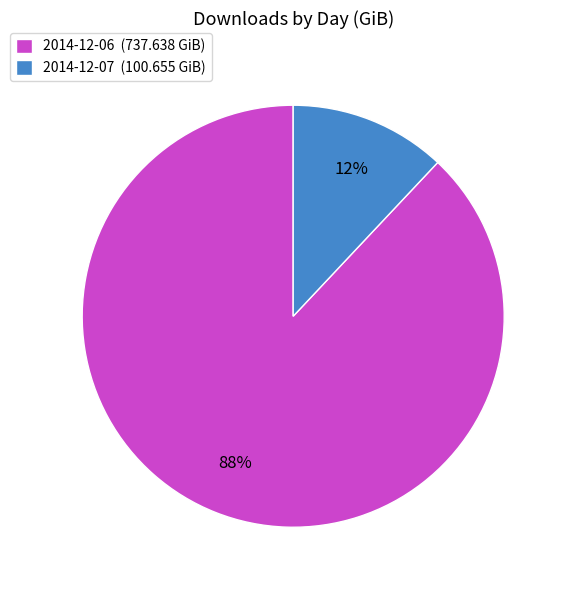

Is there a majority slice in this chart?

Yes